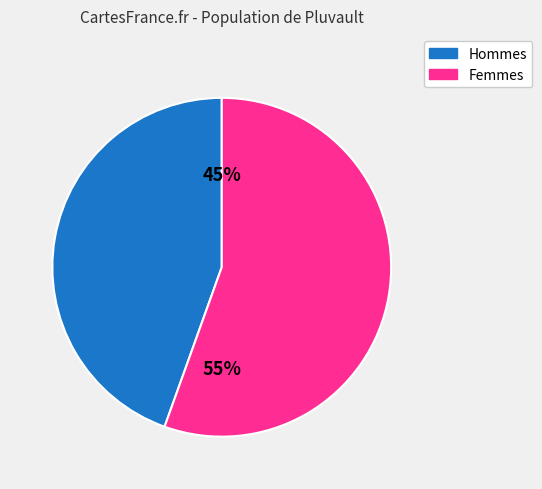

Is there any slice that represents more than half of the pie?

Yes